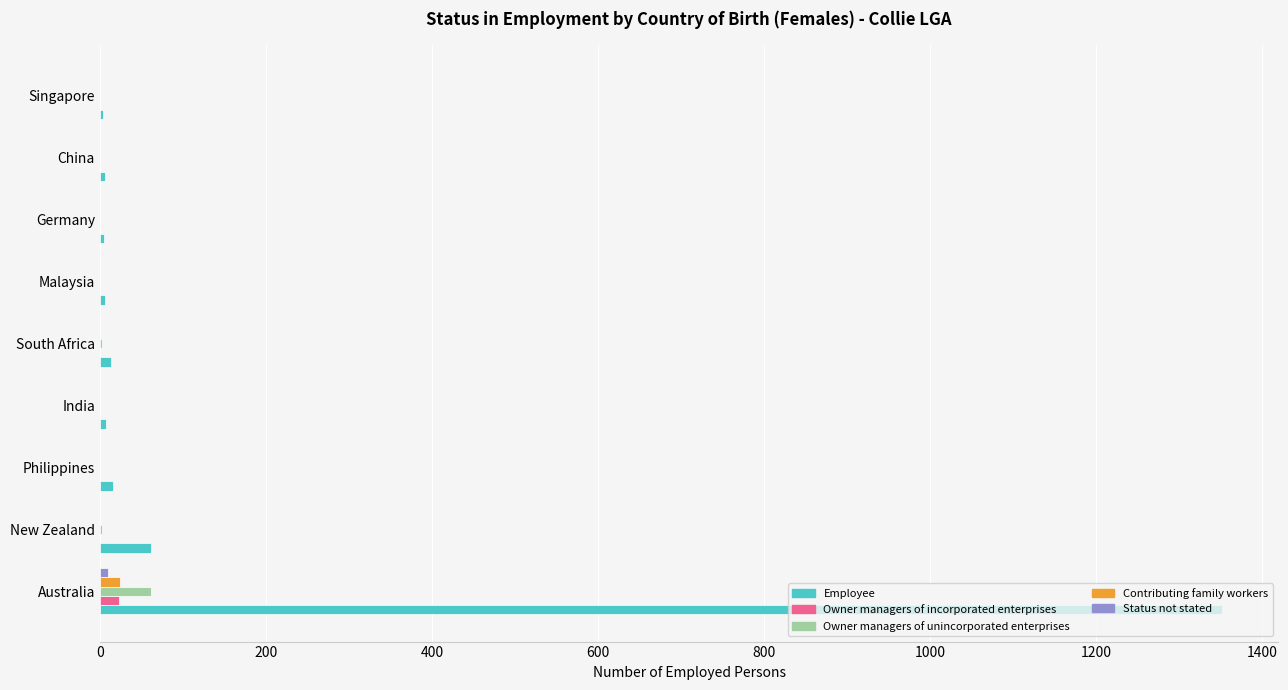

At which category is the sum across all series the highest?

Australia